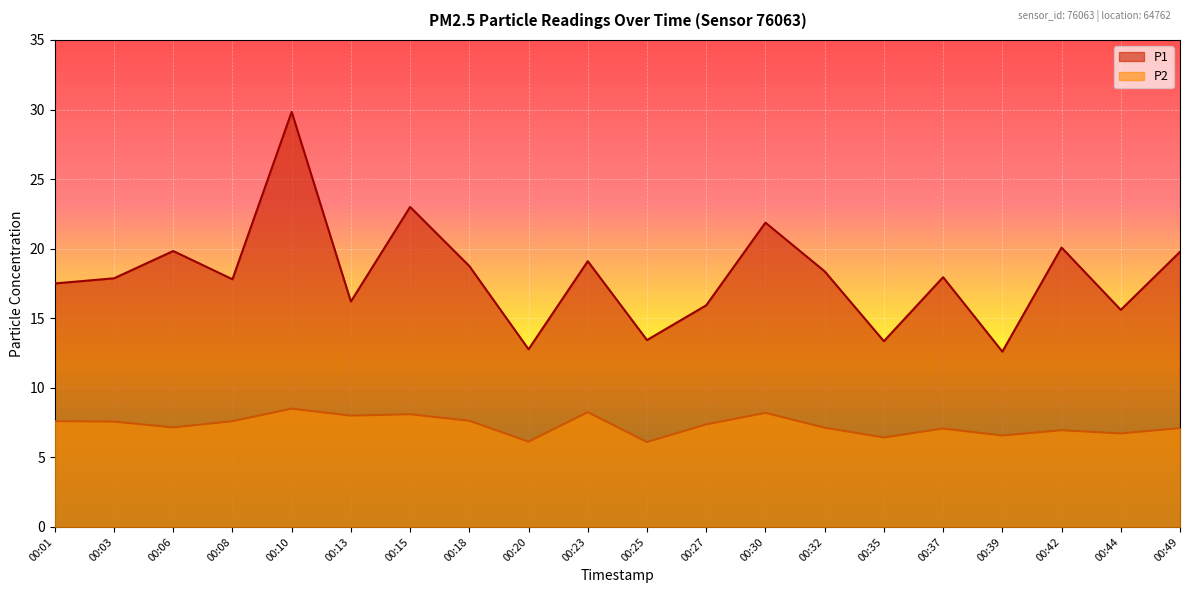

What is the spread (max minus min) of values at 00:37?

10.9